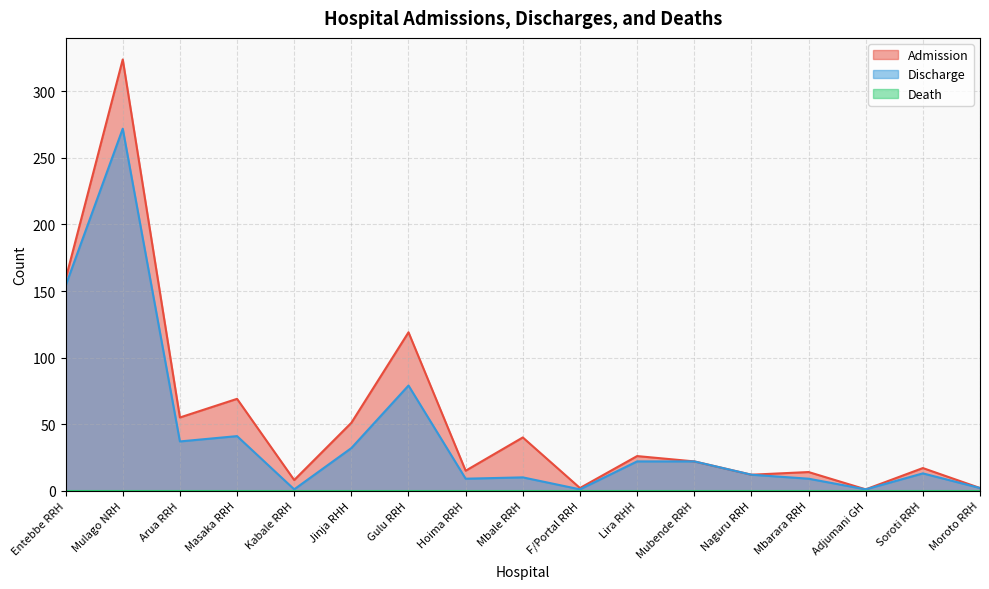

The Admission series shows 26 at Lira RHH. True or false?

True